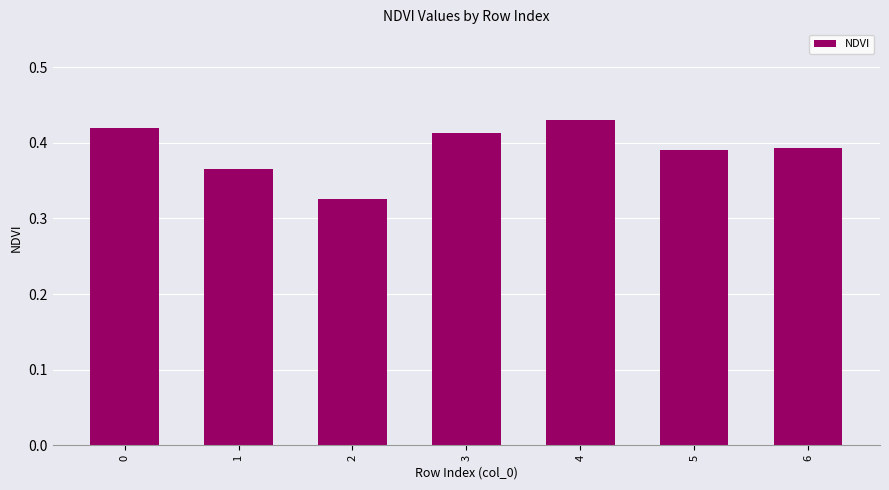

What is the sum of the values at 0 and 6?

0.8